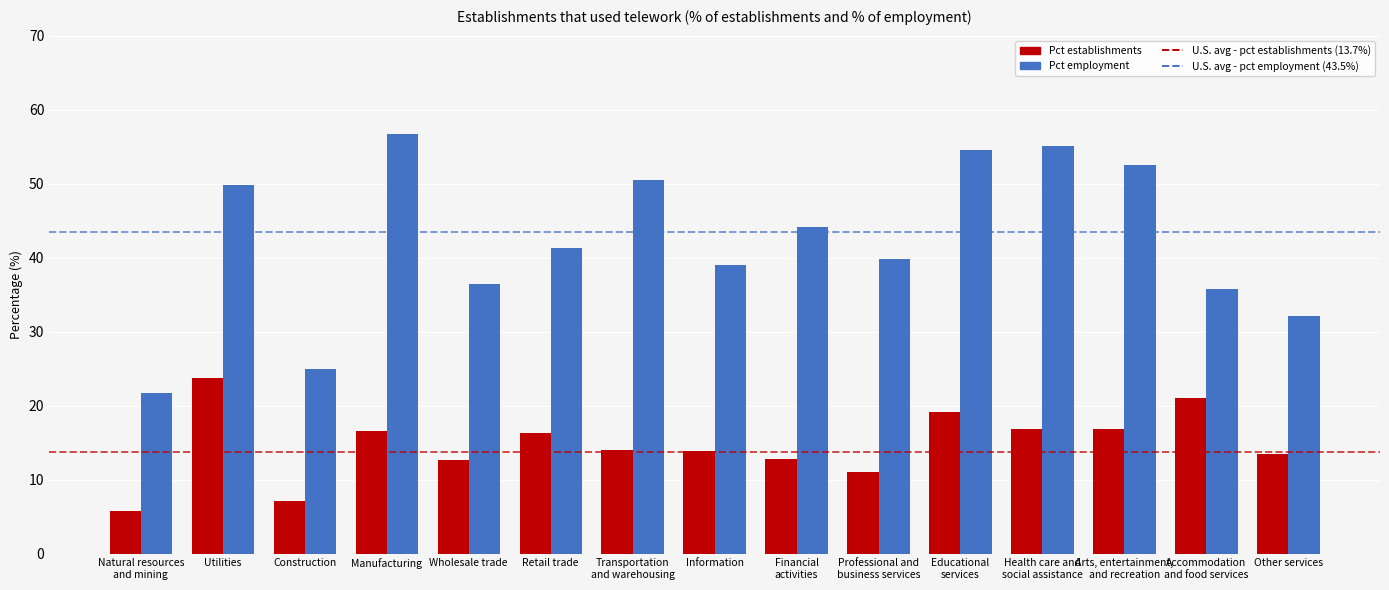

What is the highest value of the Pct employment series?

56.7